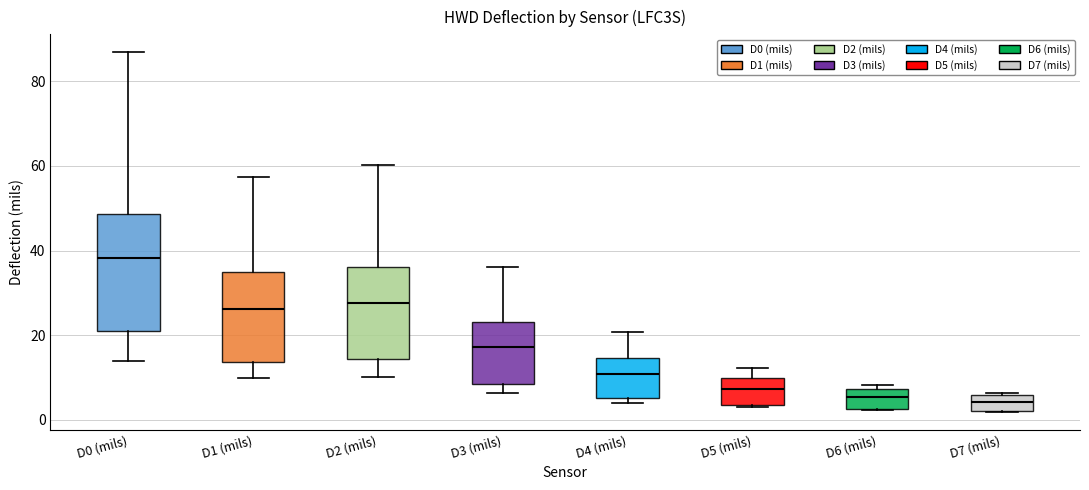

Which box is the tallest, from its lower edge to its upper edge?

D0 (mils)